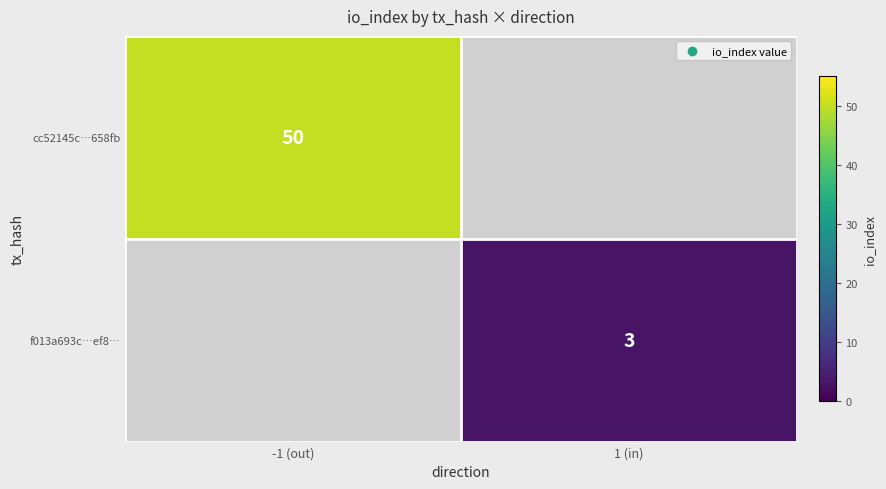

True or false: f013a693c…ef8… has a value of 3 at 1 (in).

True